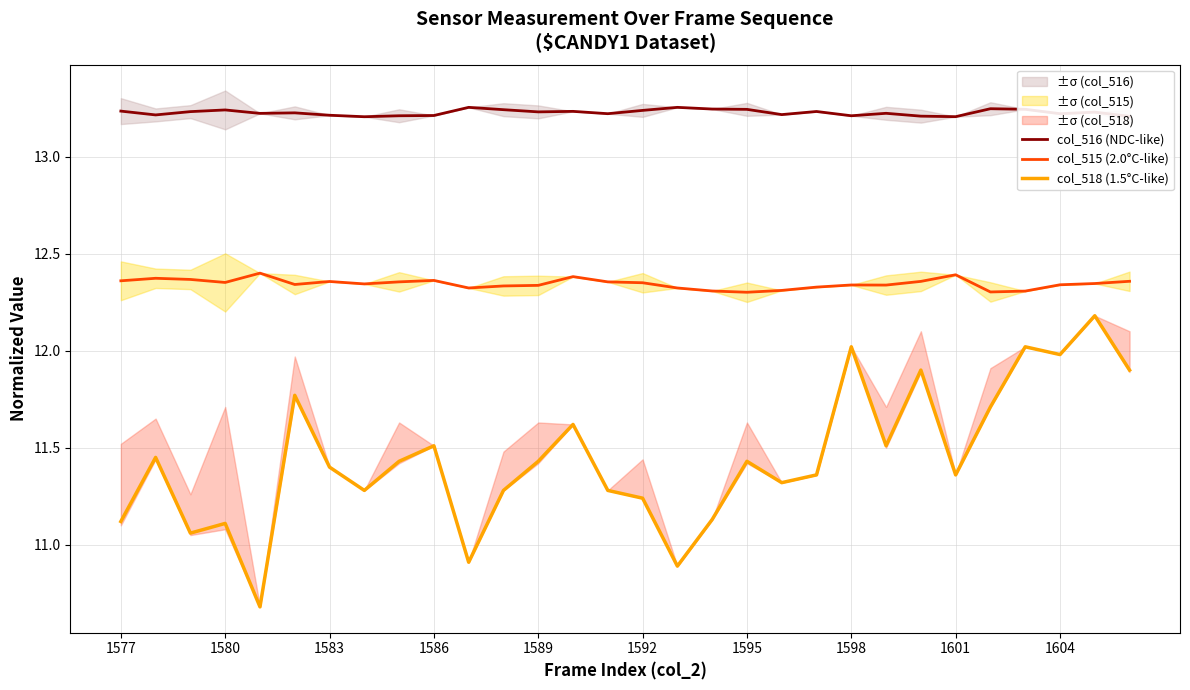

How many interior local peaks does the col_515 (2.0°C-like) series have?

7